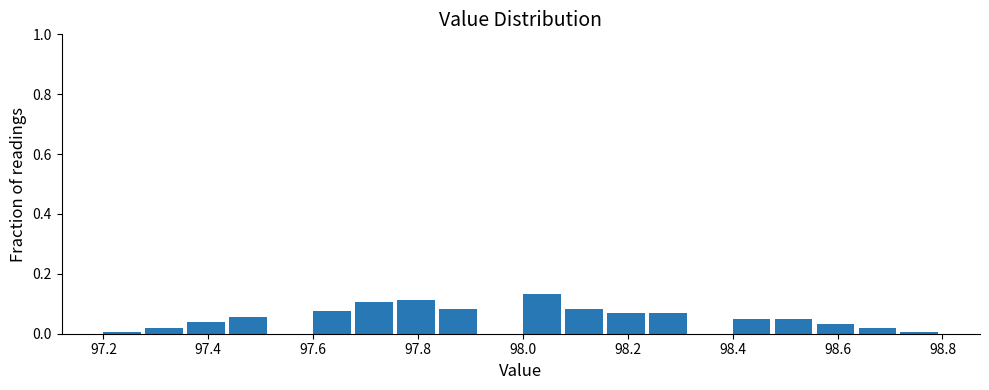

Reading left to right, transcribe this chart: for each bar, give the range it covers on the x-axis and its height. The values are not printed on the chart, so give them approximately, as read against the axis.

97.20 to 97.28: under 0.02
97.28 to 97.36: under 0.02
97.36 to 97.44: 0.04
97.44 to 97.52: 0.06
97.52 to 97.60: 0
97.60 to 97.68: 0.08
97.68 to 97.76: 0.10
97.76 to 97.84: 0.12
97.84 to 97.92: 0.08
97.92 to 98.00: 0
98.00 to 98.08: 0.14
98.08 to 98.16: 0.08
98.16 to 98.24: 0.06
98.24 to 98.32: 0.06
98.32 to 98.40: 0
98.40 to 98.48: 0.06
98.48 to 98.56: 0.06
98.56 to 98.64: 0.04
98.64 to 98.72: under 0.02
98.72 to 98.80: under 0.02